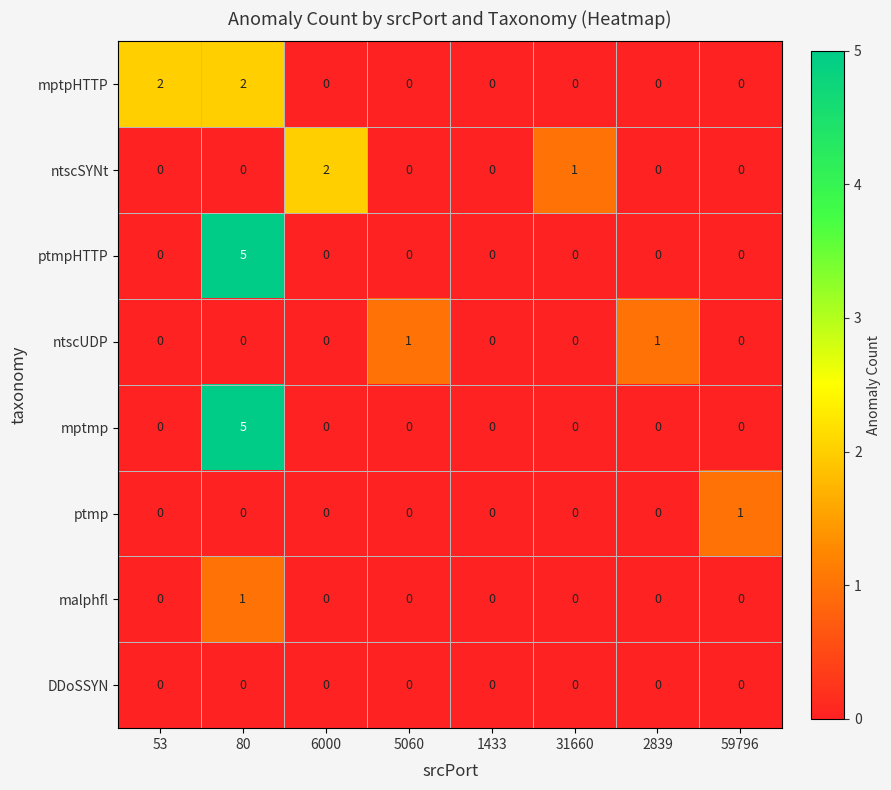

How many data points does each series have?

8